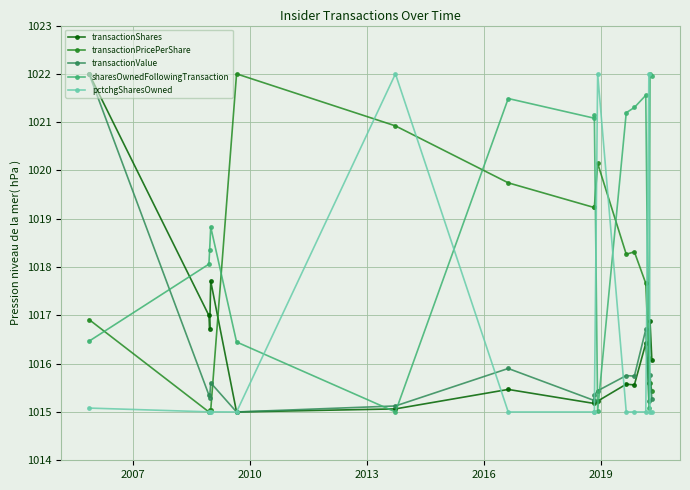

True or false: transactionPricePerShare has more than 2 points higher than both neighbors.

True